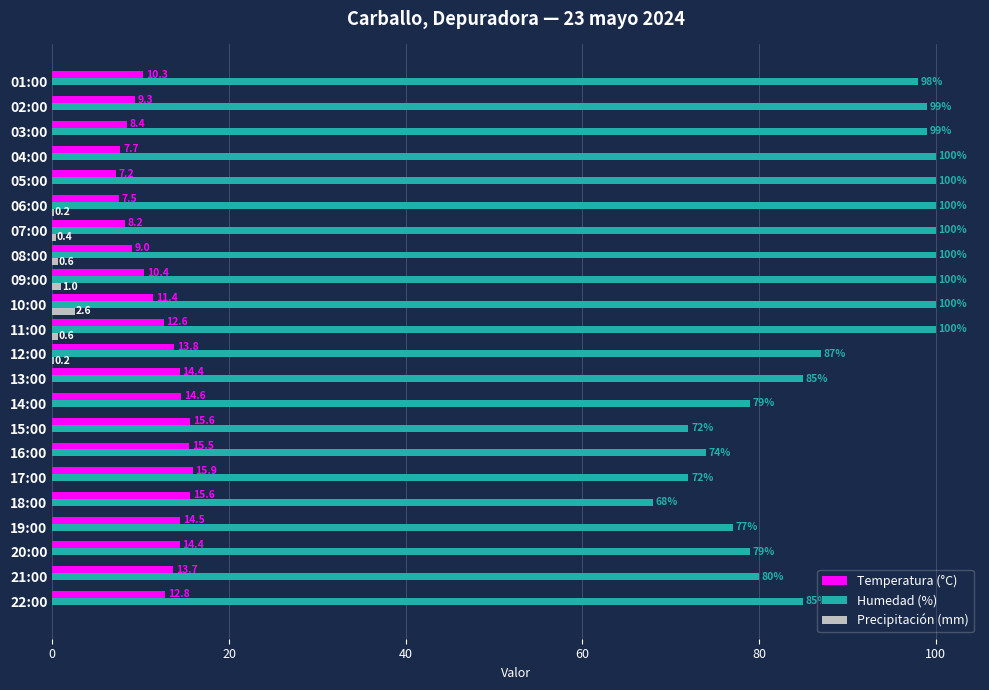

True or false: Temperatura (°C) has a value of 8.5 at 20:00.

False